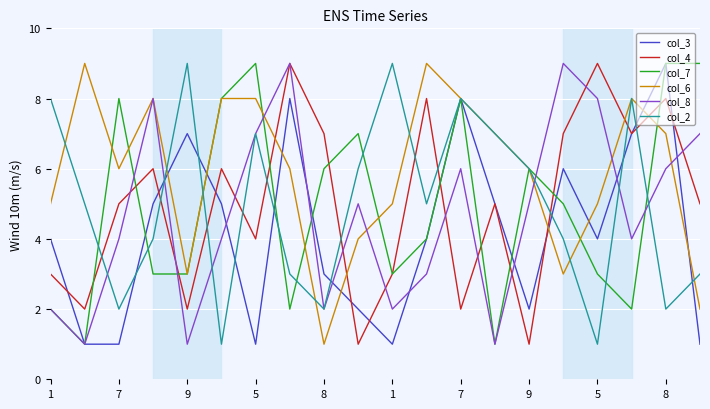

What is the maximum value shown in the chart?

9